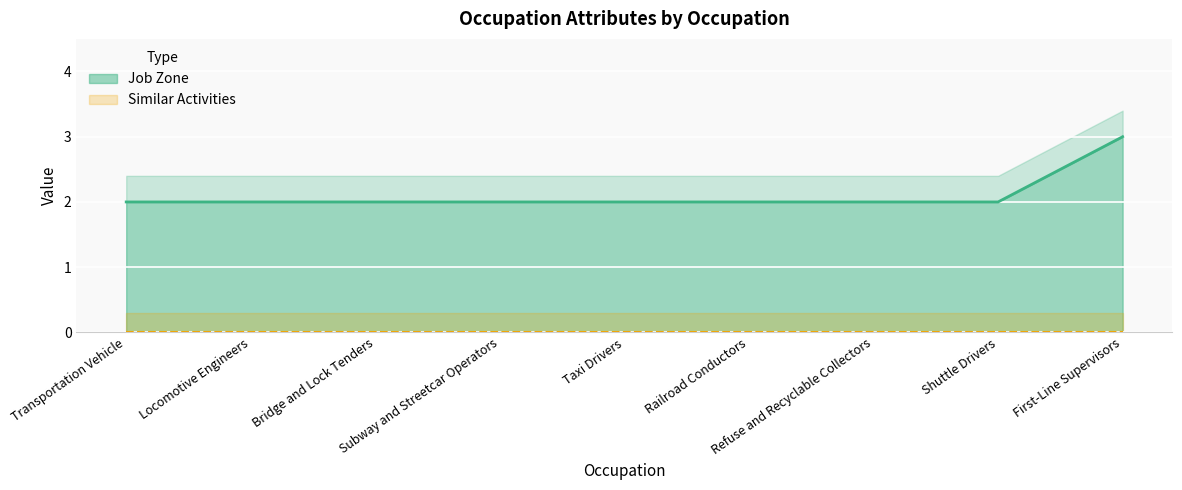

What is the sum of the values at Subway and Streetcar Operators and Locomotive Engineers?

4